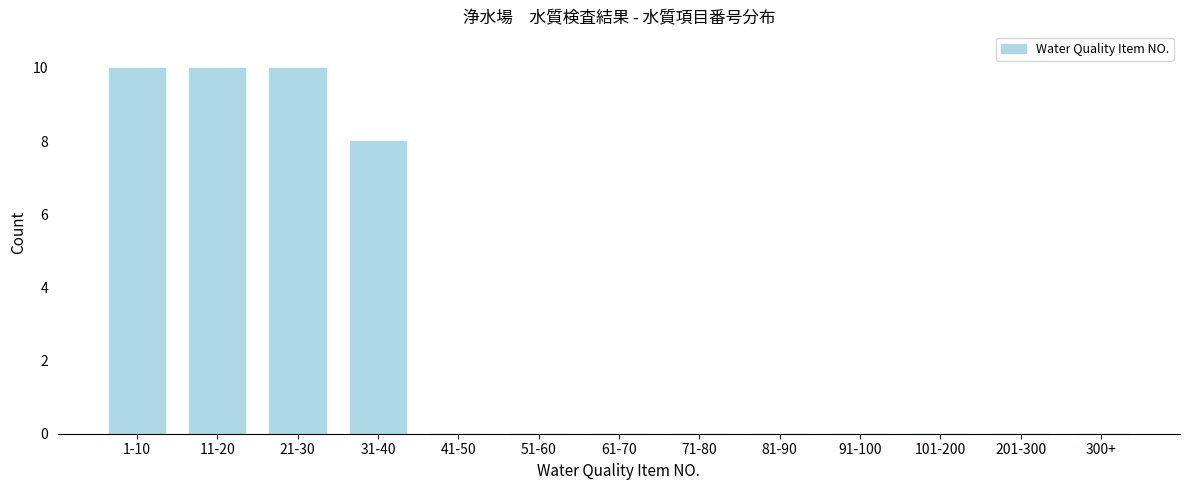

Reading left to right, what are all the values shown in this chart?

1-10=10	11-20=10	21-30=10	31-40=8	41-50=0	51-60=0	61-70=0	71-80=0	81-90=0	91-100=0	101-200=0	201-300=0	300+=0